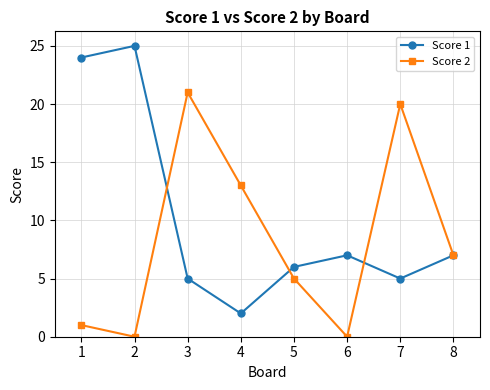

How many categories are shown in the chart?

8